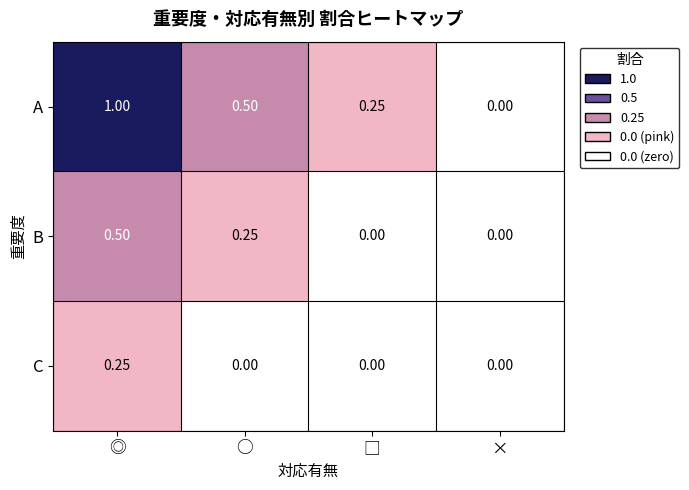

List the series in order of their overall mean, highest first.

A, B, C